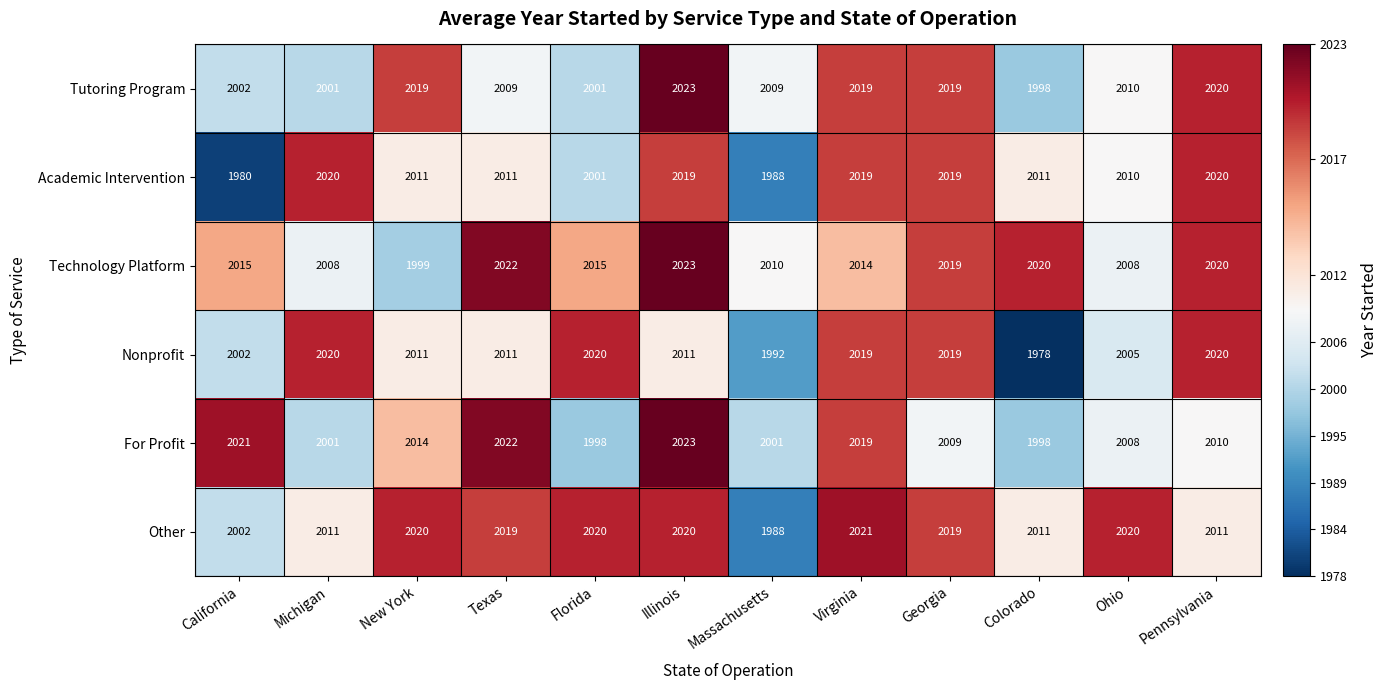

How many series are shown in this chart?

6